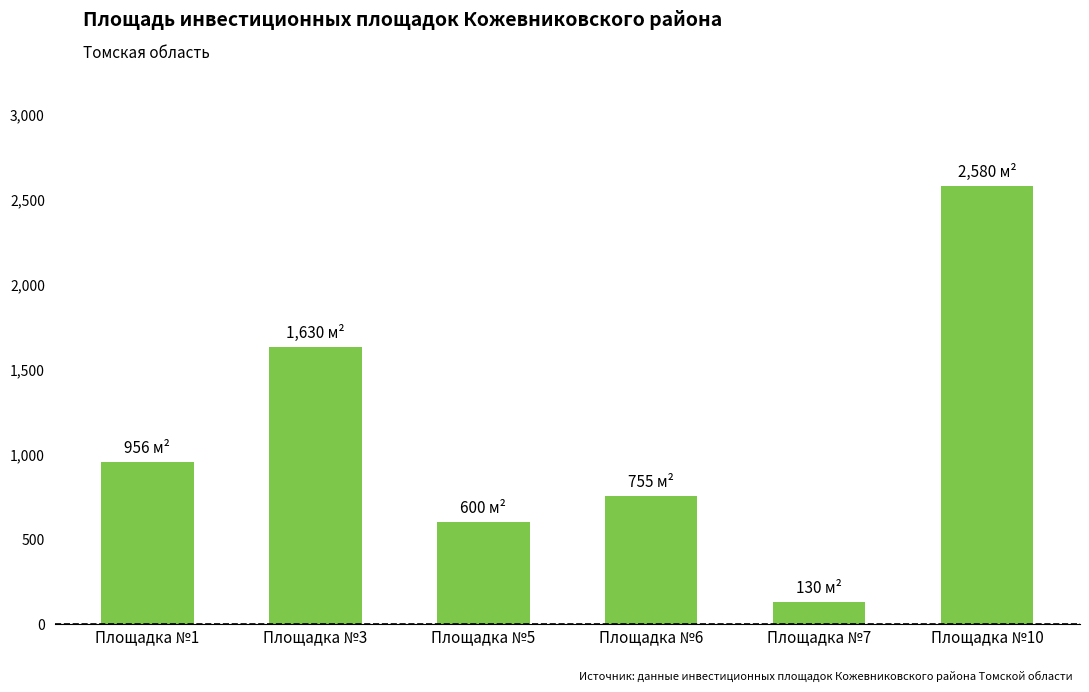

Where is the data nearest to the value 1355?

Площадка №3